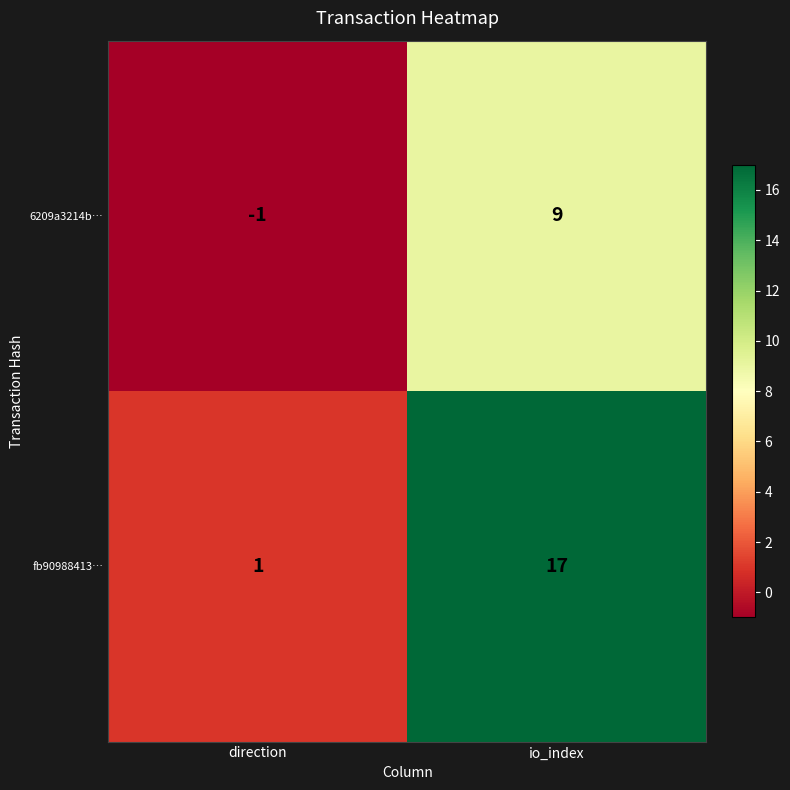

How many data points does each series have?

2